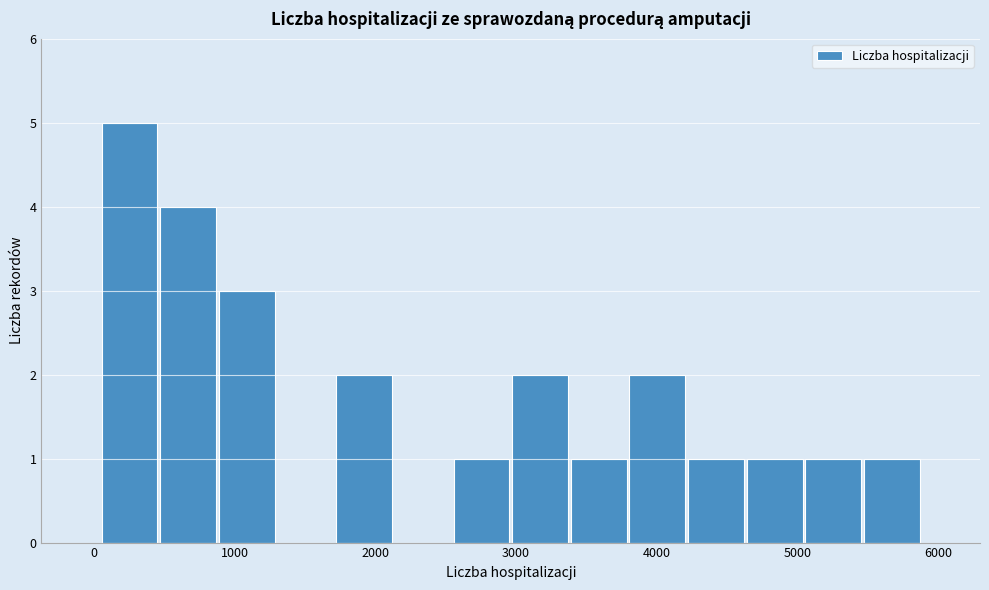

What is the height of the bar covering 0 to 500 on the x-axis? Neither the bar edges nor the heights are printed on the chart, so give them approximately, as read against the axes.

5